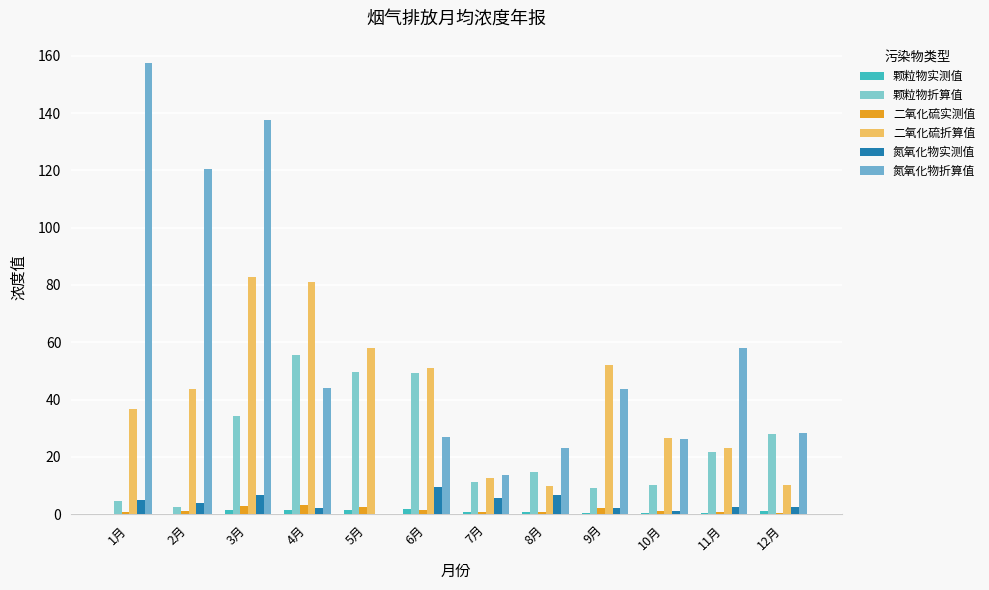

Reading right to left, list all the values displayed in this chart.

颗粒物实测值: 12月=1.1	11月=0.5	10月=0.4	9月=0.4	8月=0.7	7月=0.6	6月=2.0	5月=1.4	4月=1.6	3月=1.3	2月=0.1	1月=0.1
颗粒物折算值: 12月=28.1	11月=21.6	10月=10.2	9月=9.0	8月=14.6	7月=11.1	6月=49.2	5月=49.7	4月=55.5	3月=34.2	2月=2.6	1月=4.6
二氧化硫实测值: 12月=0.6	11月=0.7	10月=1.2	9月=2.0	8月=0.7	7月=0.8	6月=1.6	5月=2.4	4月=3.1	3月=2.7	2月=1.0	1月=0.7
二氧化硫折算值: 12月=10.3	11月=23.2	10月=26.5	9月=52.1	8月=10.0	7月=12.5	6月=50.9	5月=58.2	4月=81.2	3月=82.9	2月=43.7	1月=36.7
氮氧化物实测值: 12月=2.5	11月=2.5	10月=1.3	9月=2.0	8月=6.6	7月=5.7	6月=9.4	5月=0.0	4月=2.1	3月=6.7	2月=3.9	1月=4.8
氮氧化物折算值: 12月=28.5	11月=57.9	10月=26.4	9月=43.7	8月=23.0	7月=13.7	6月=27.0	5月=0.0	4月=43.9	3月=137.7	2月=120.3	1月=157.4